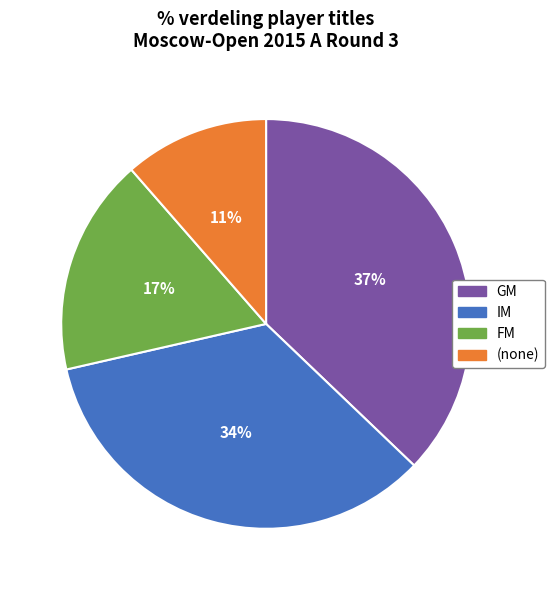

What percentage is the FM slice, to the nearest percent?

17%